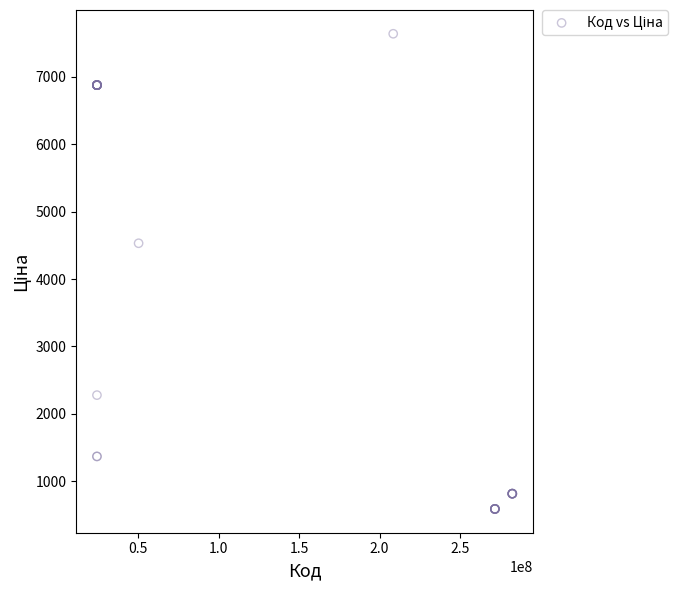

What Y value in the scatter plot is closest to 4113?

4531.4